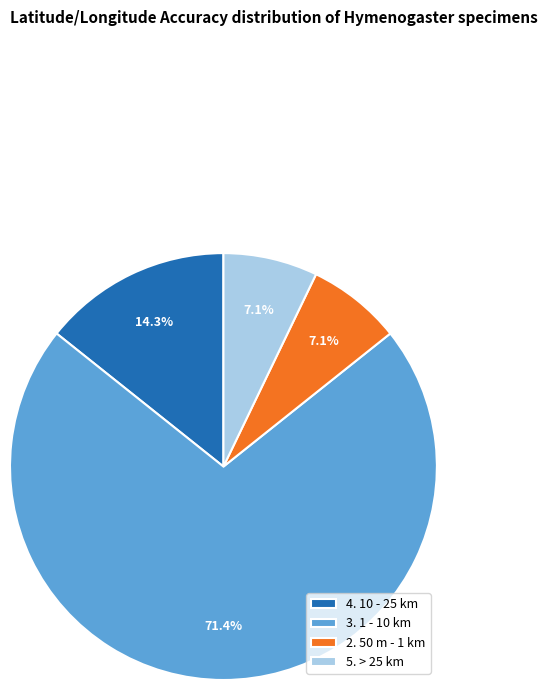

The 4. 10 - 25 km slice represents 14% of the pie. True or false?

True